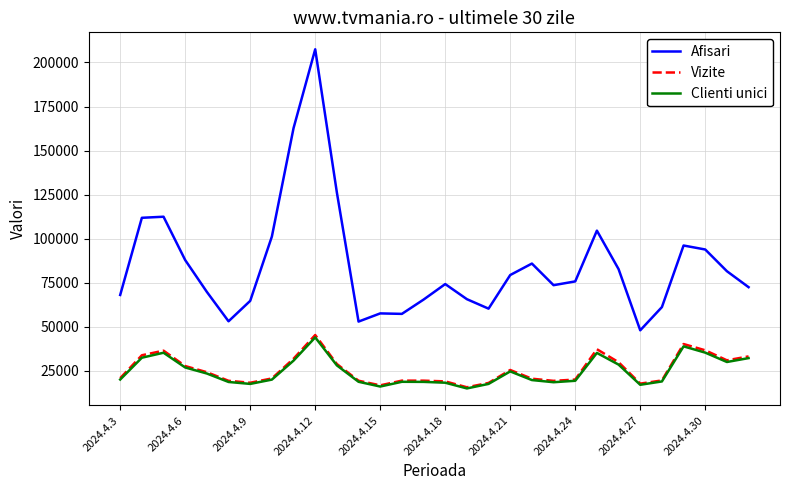

What is the sum of all Clienti unici values?

739956